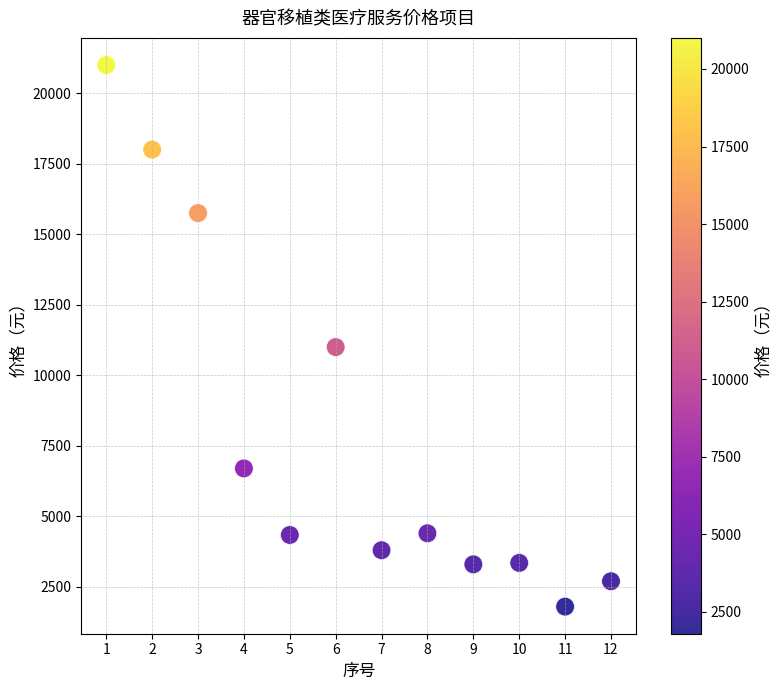

What Y value in the scatter plot is closest to 11400?

11000